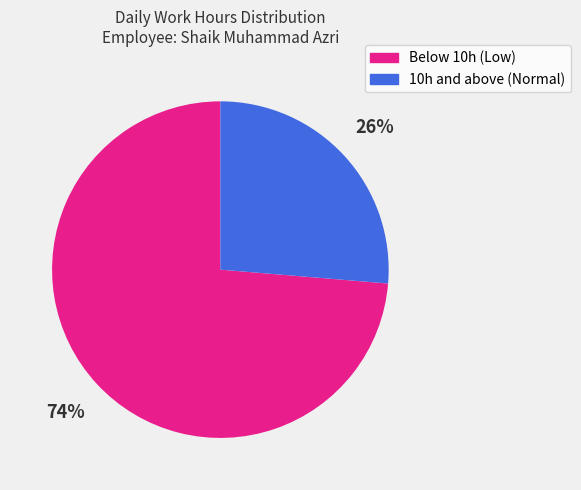

Between Below 10h (Low) and 10h and above (Normal), which is larger?

Below 10h (Low)